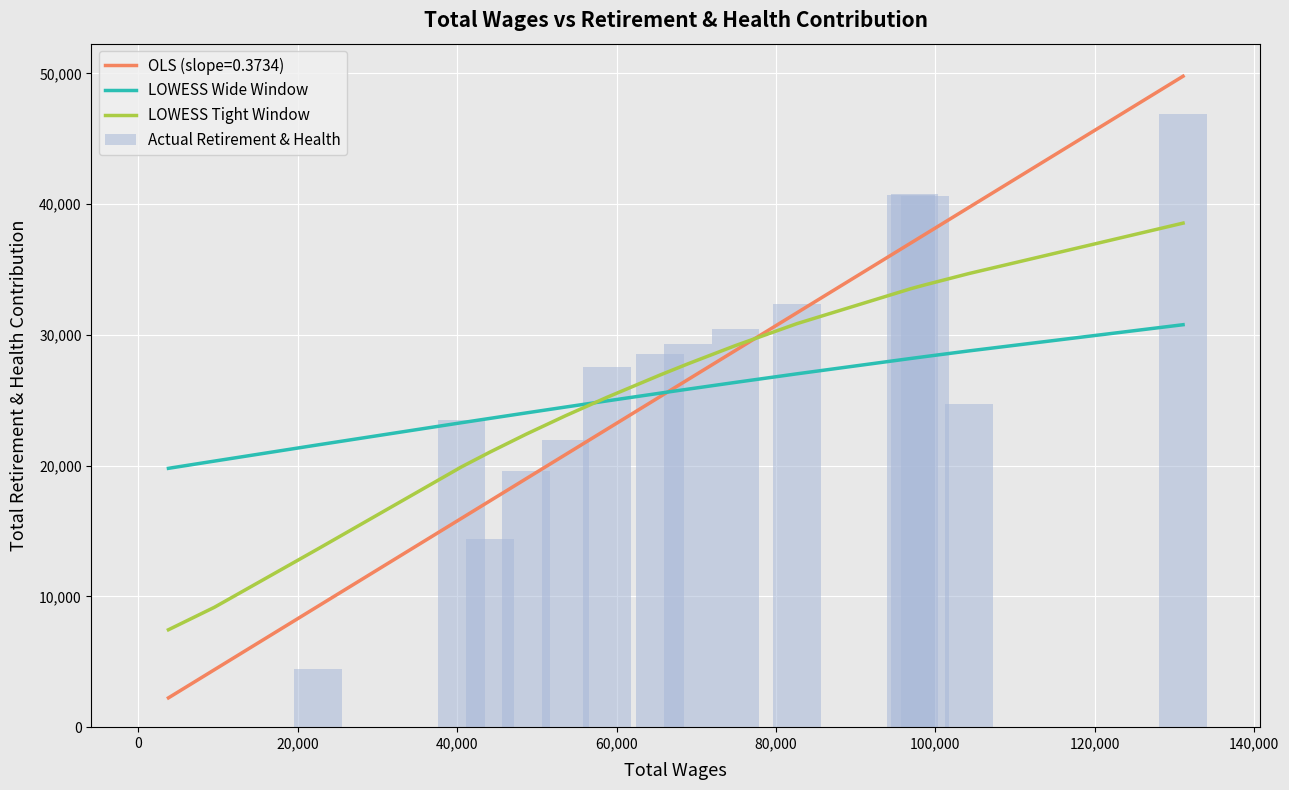

What is the sum of all LOWESS Tight Window values?

431560.1